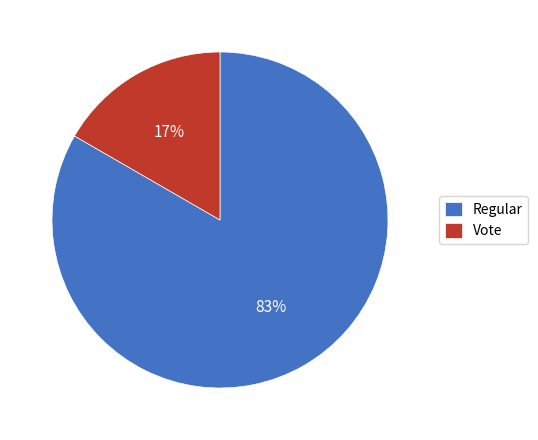

Is it true that Regular is 98% of the pie?

False